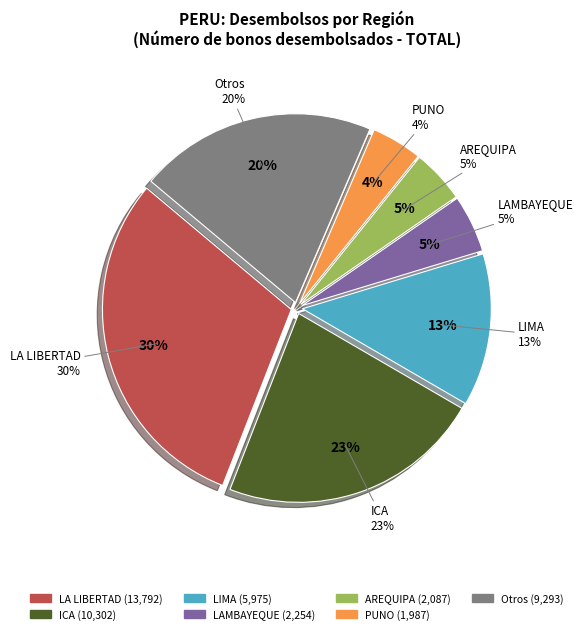

Does HUANUCO represent more than half of the total?

No